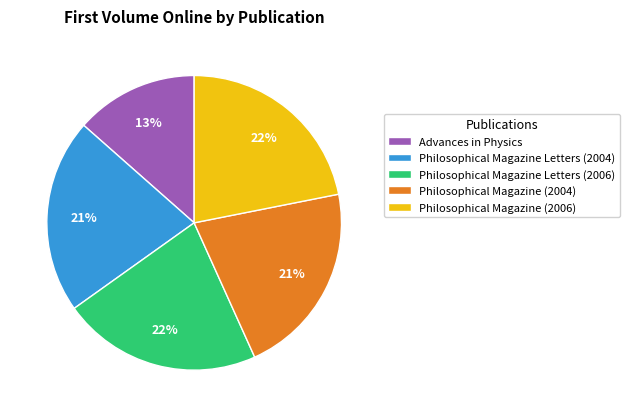

To the nearest percent, what is the difference between the Philosophical Magazine Letters (2006) and Philosophical Magazine (2004) slice percentages?

1%